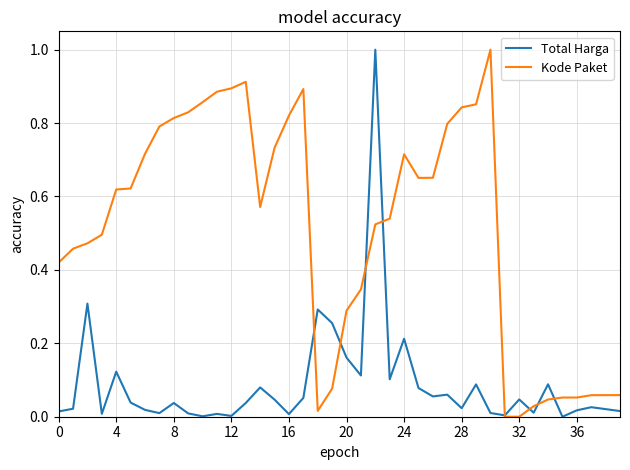

What are all the series names shown in the legend?

Total Harga, Kode Paket